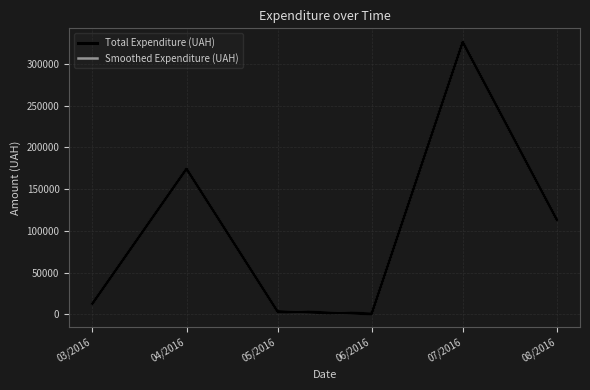

At which label is Smoothed Expenditure (UAH) closest to 163586?

04/2016